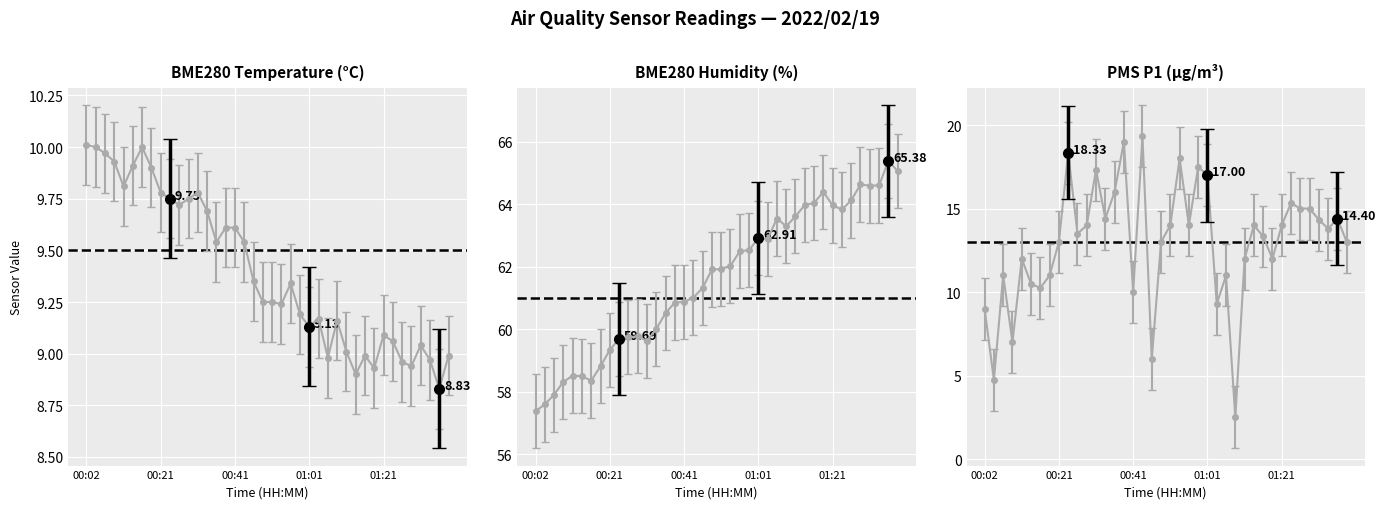

How many data points in PMS_P1 are less than 13?

15